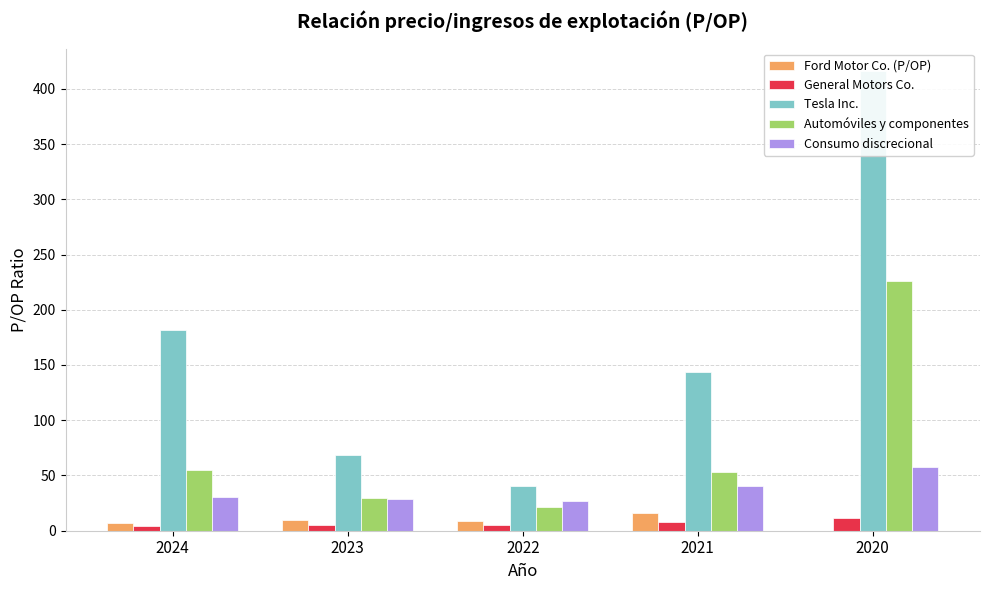

What is the value of the Automóviles y componentes bar at the 2nd from the left?

29.7